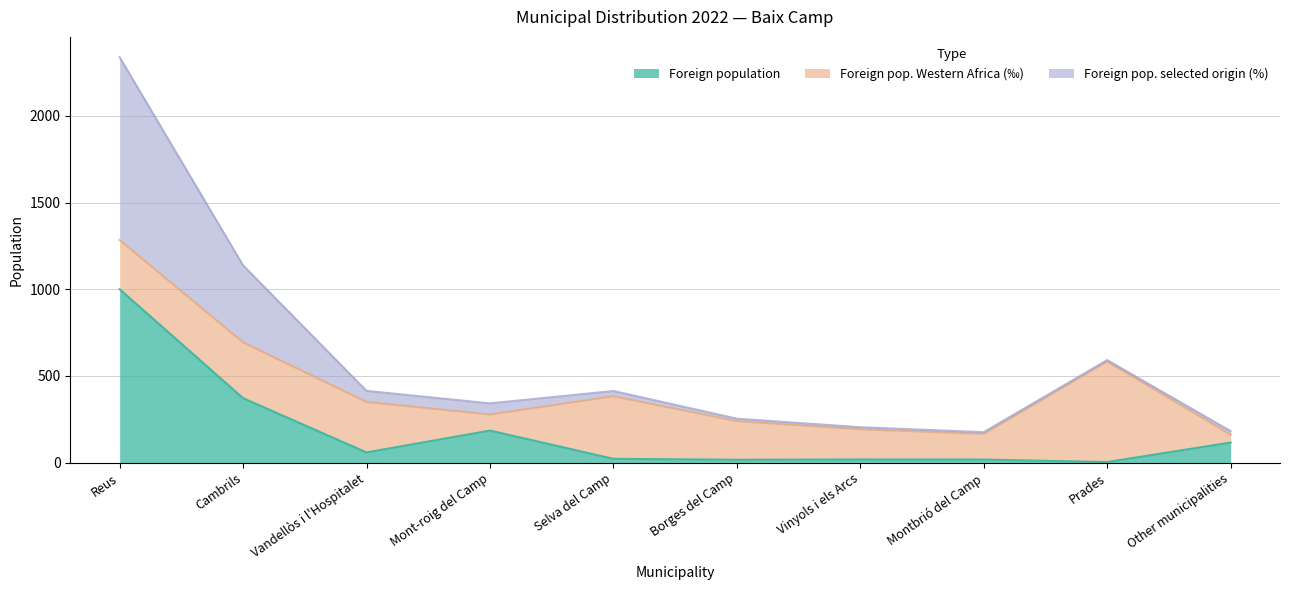

True or false: Foreign population has more than 1 interior local peaks.

True